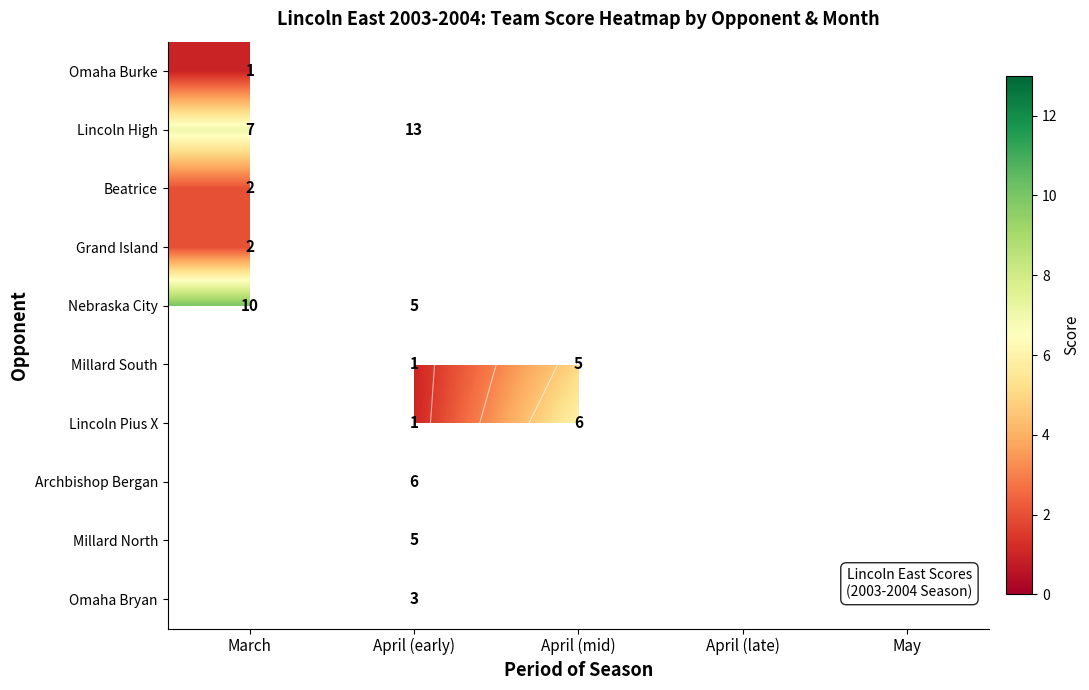

How many categories are shown in the chart?

5